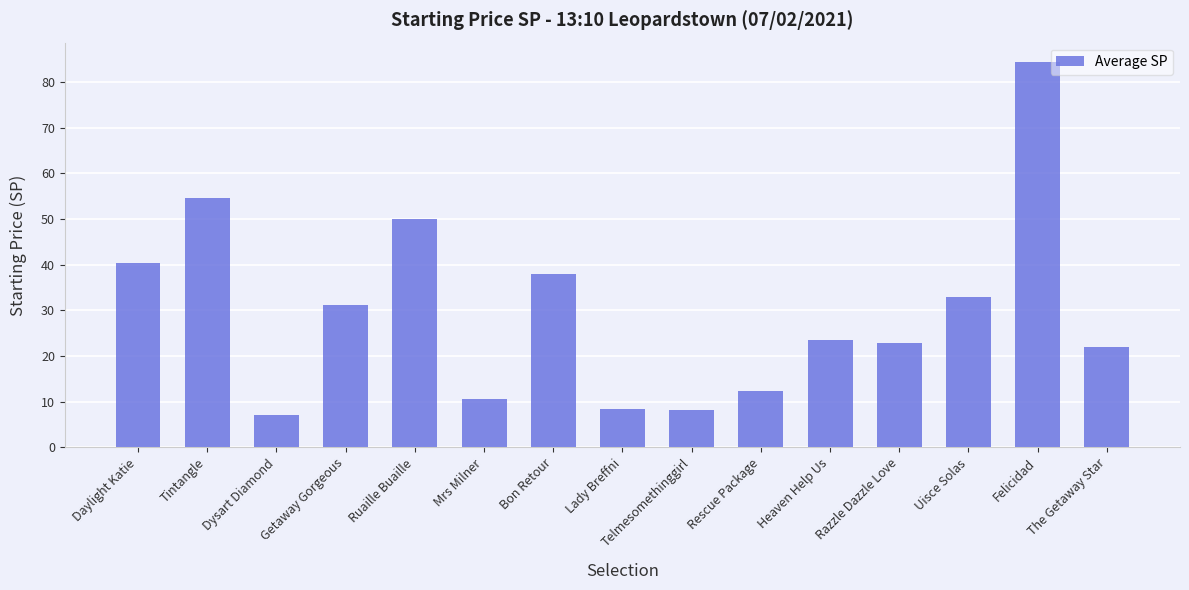

What is the minimum value shown in the chart?

7.2